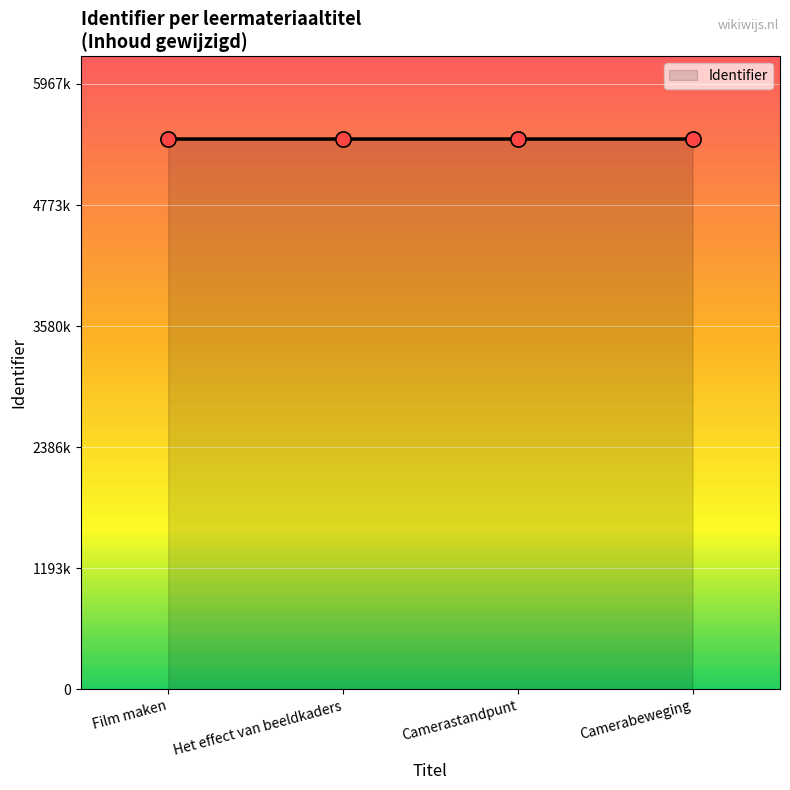

What is the change in value from Film maken to Camerabeweging?

+38